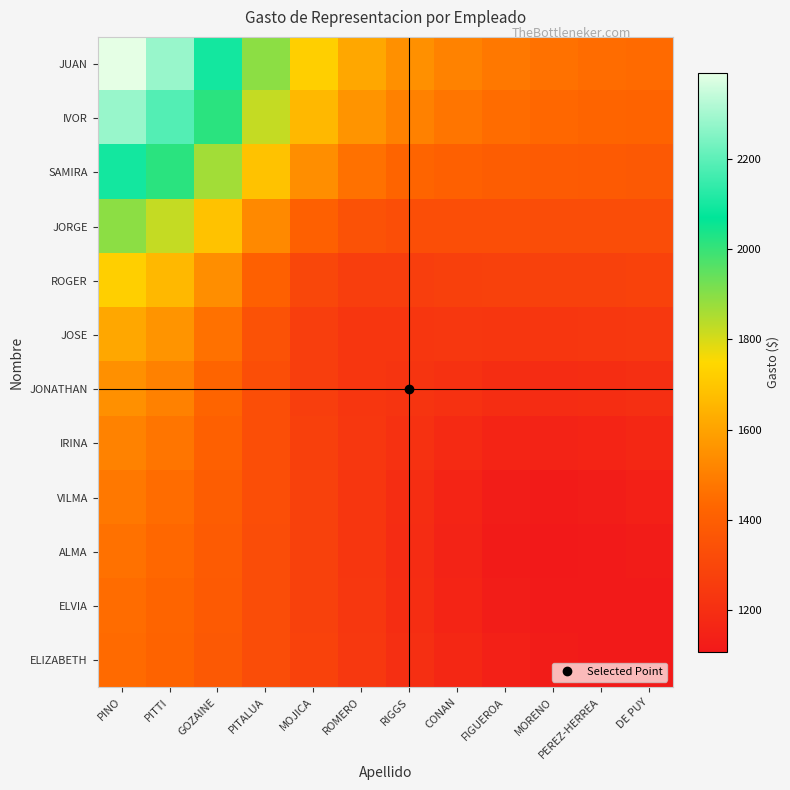

Which label corresponds to the smallest value in the chart?

MORENO